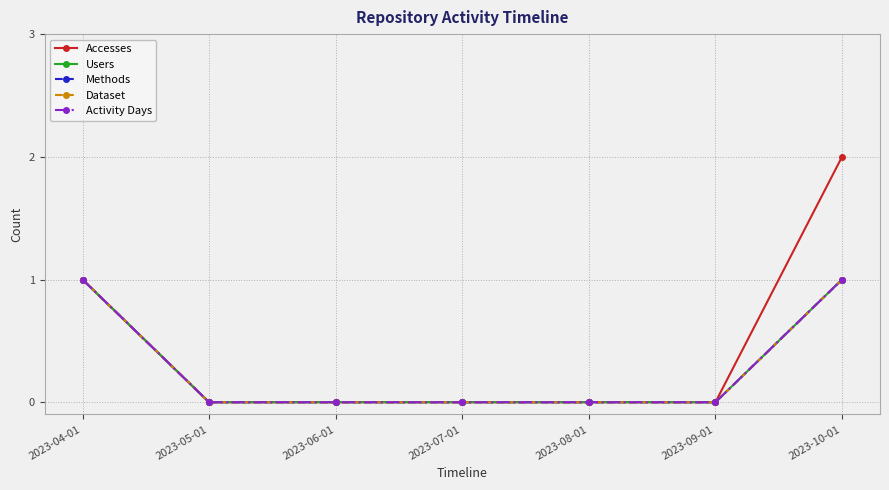

Which category has the lowest value in the Methods series?

2023-05-01